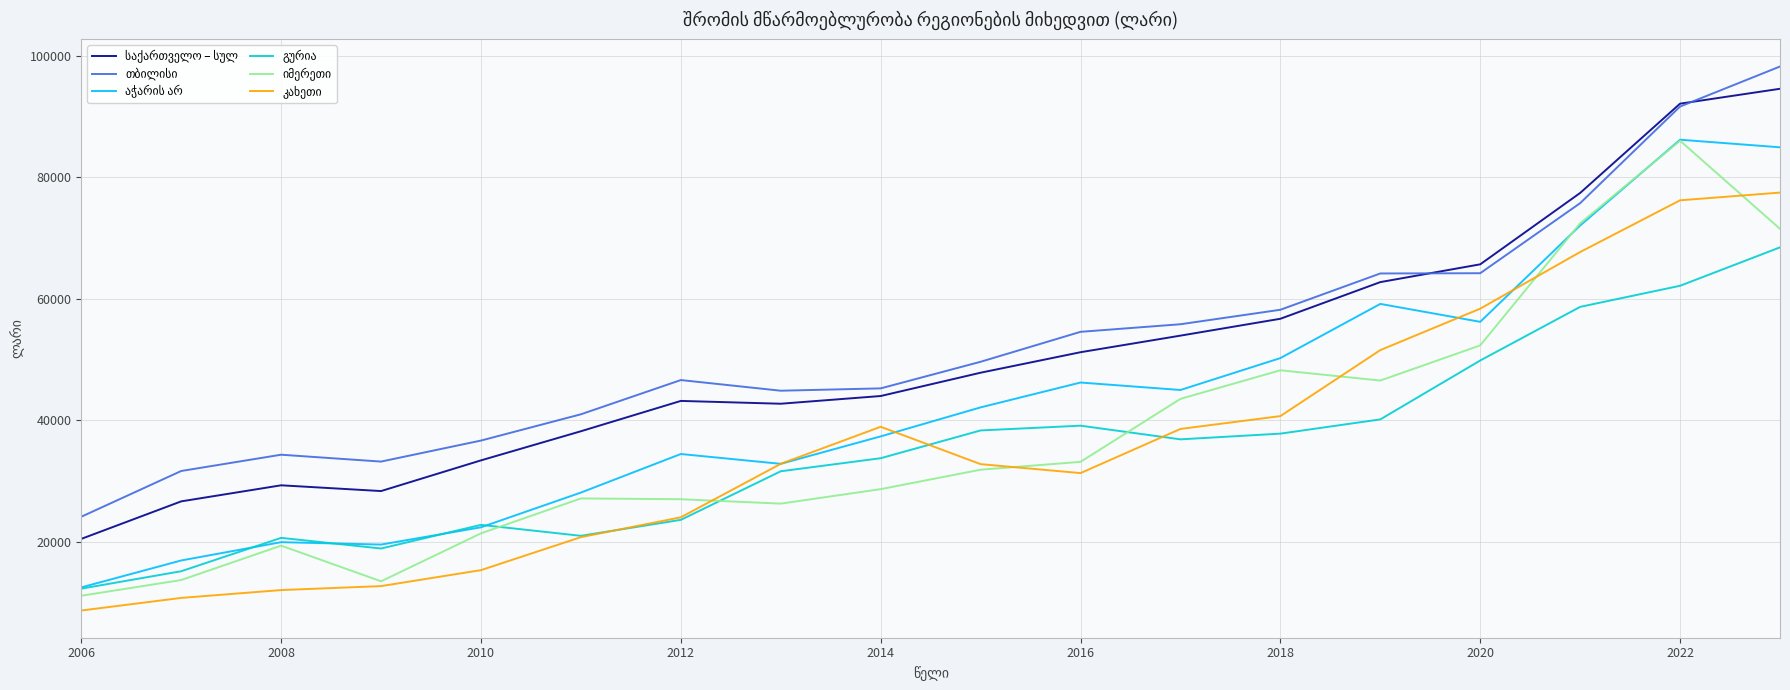

Which category has the lowest value across all series?

2006